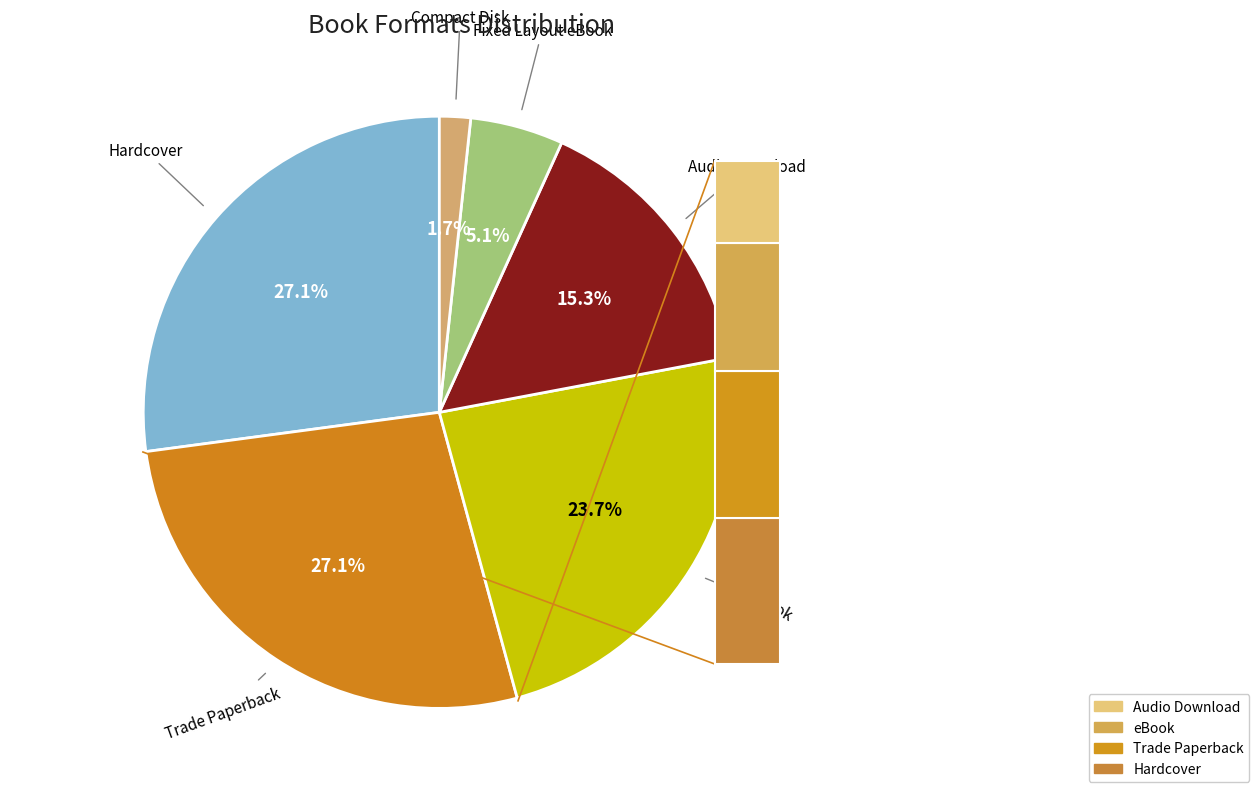

What percentage is the eBook slice, to the nearest percent?

24%